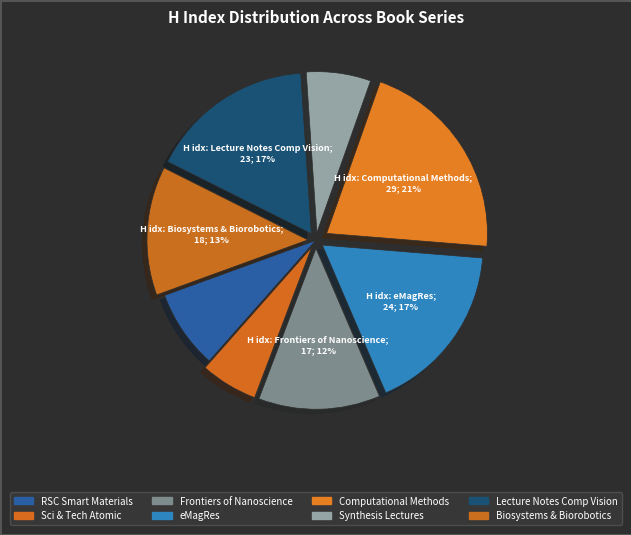

To the nearest percent, what is the difference between the largest and smallest slice percentages?

15%